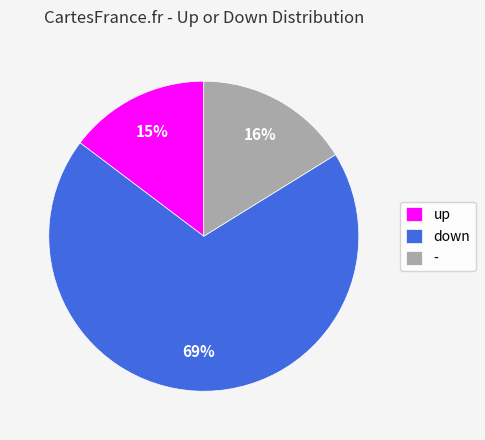

Count the number of slices in the pie.

3